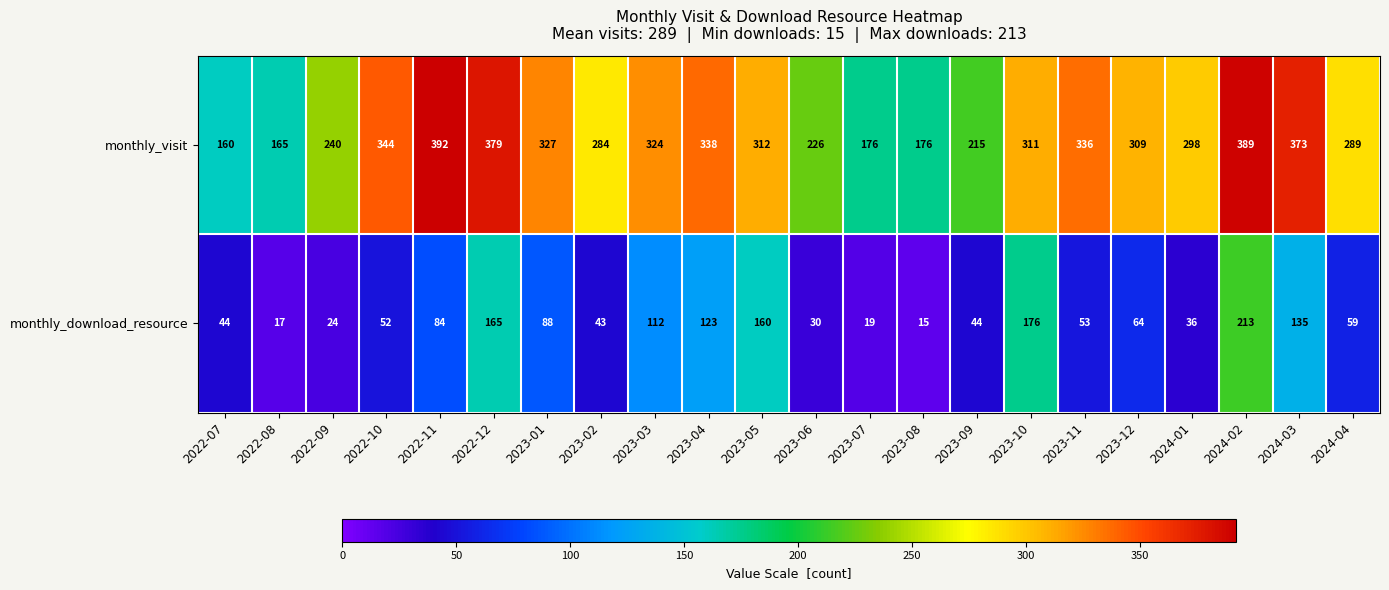

What is the approximate value of monthly_download_resource at 2022-10, to the nearest 5?

50